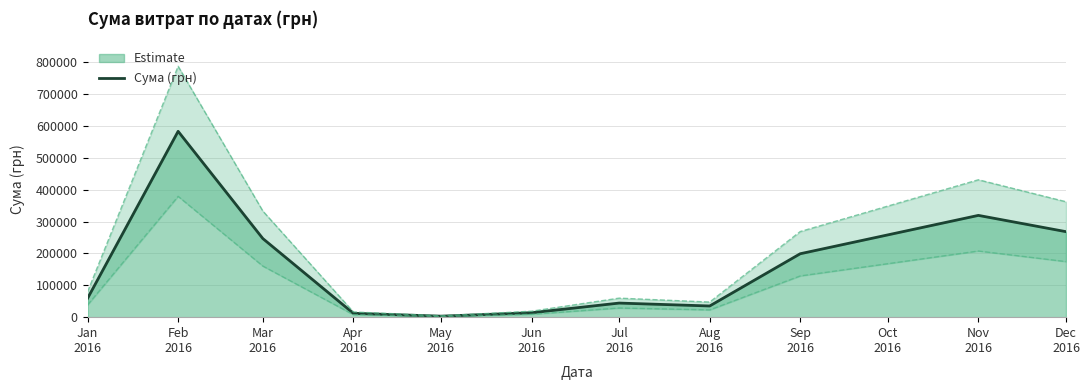

What is the label of the 9th point from the right?

Mar
2016